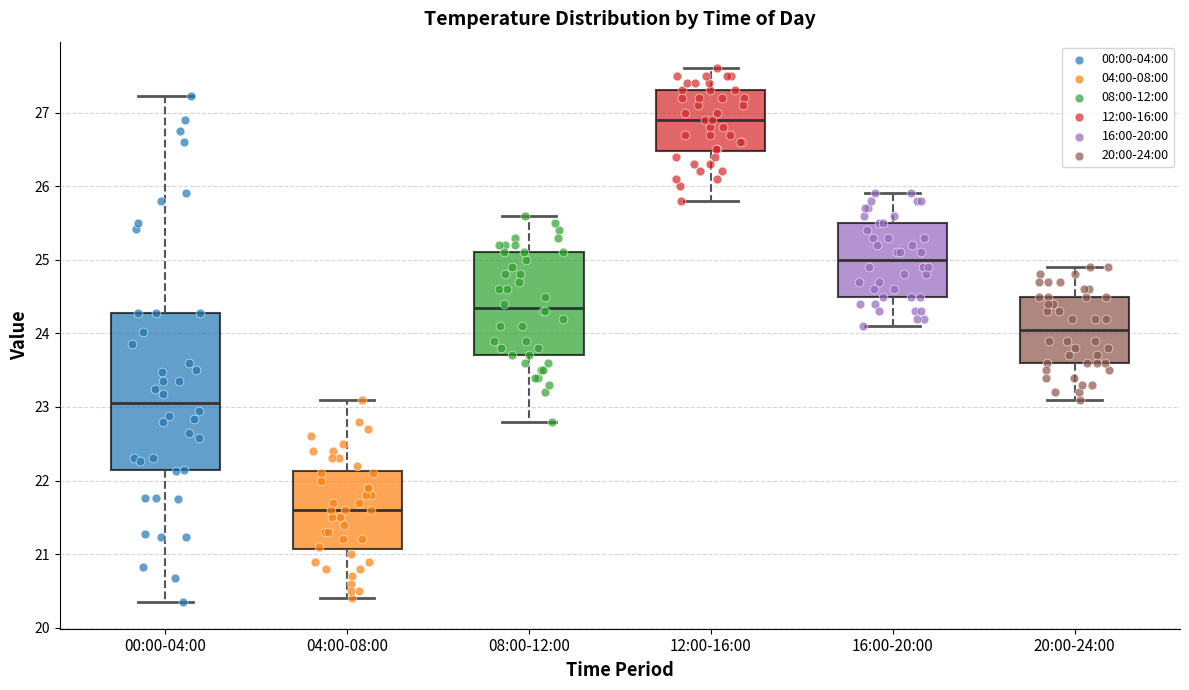

Where does the lower whisker of the box for 08:00-12:00 end on the y-axis? The values are not printed on the chart, so give them approximately, as read against the axis.

22.8